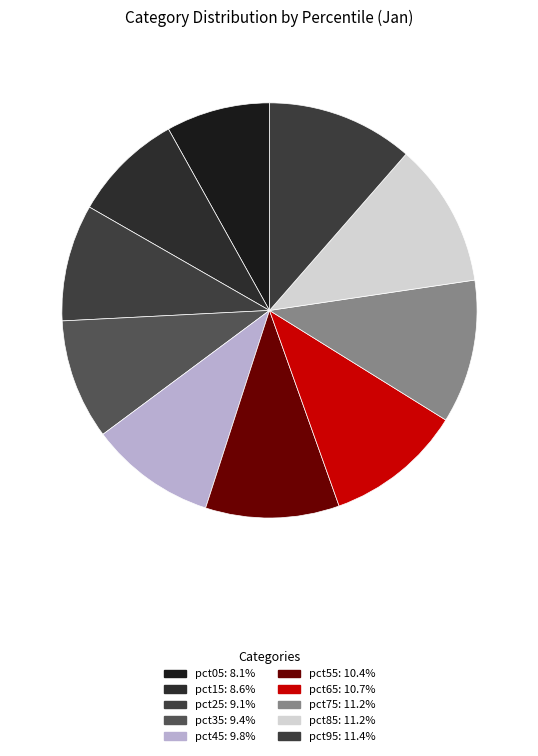

How many slices are in this pie chart?

10